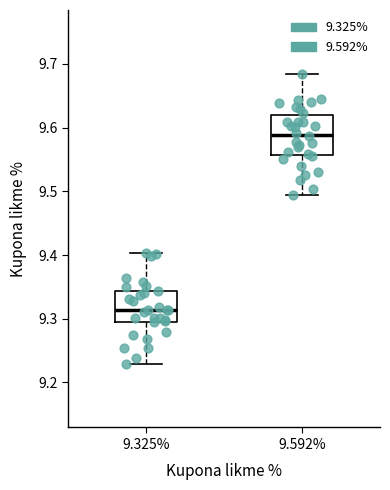

Reading left to right, read every box against the y-axis: the position of its median line, the range the box covers, and the ends of its whiskers. The values are not printed on the chart, so give them approximately, as read against the axis.

9.325%: median 9.31, box 9.30 to 9.34, whiskers 9.23 to 9.40
9.592%: median 9.59, box 9.56 to 9.62, whiskers 9.49 to 9.68